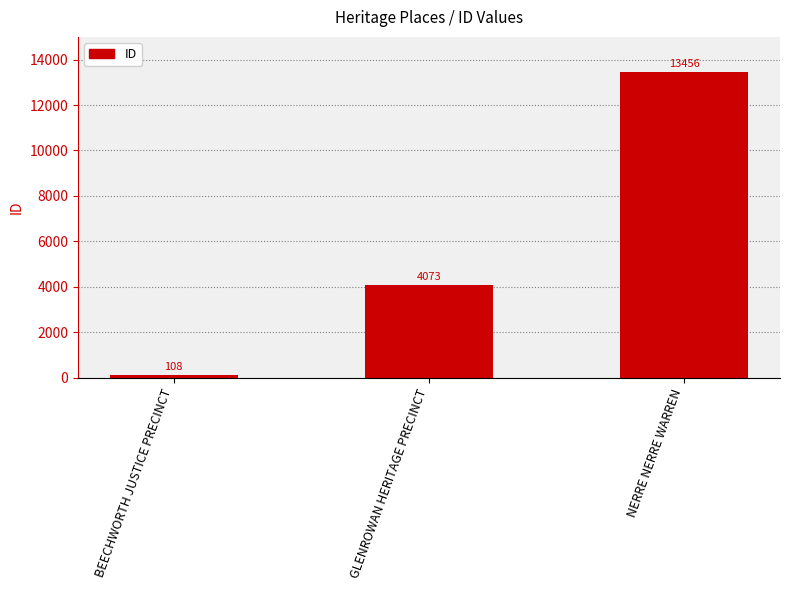

True or false: the data shows 4073 at GLENROWAN HERITAGE PRECINCT.

True